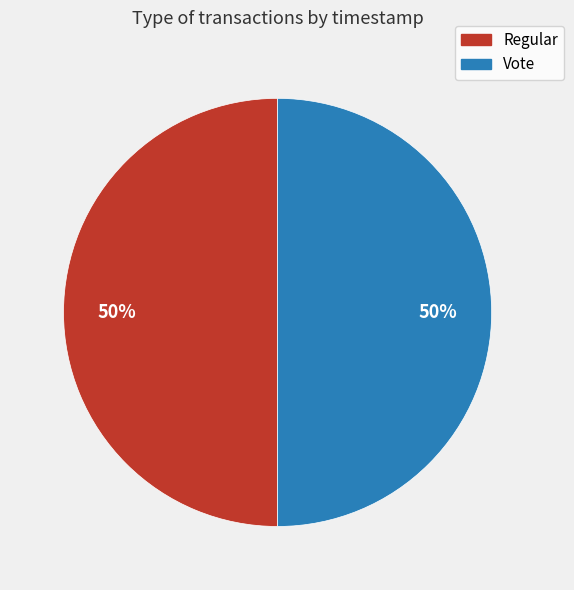

To the nearest percent, what is the average slice percentage?

50%